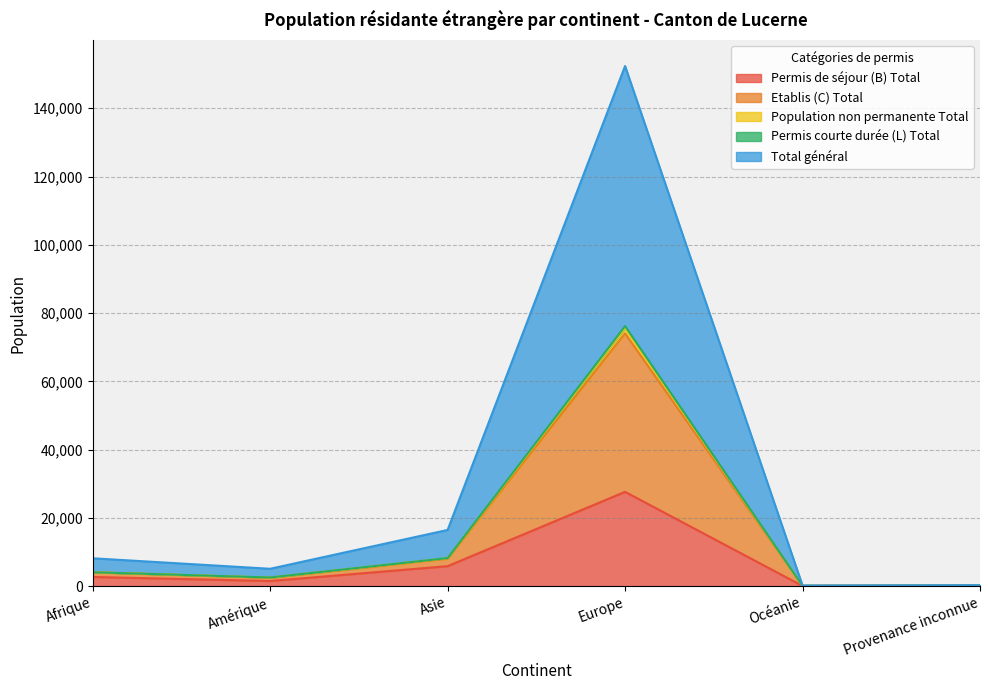

At which label does Permis de séjour (B) Total reach its peak?

Europe